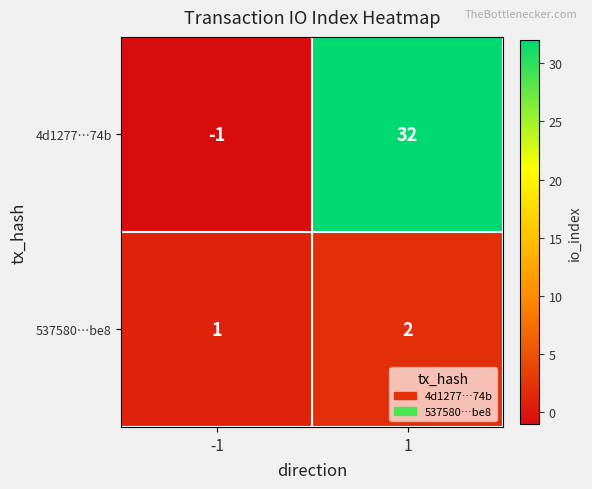

What is the sum of all 537580…be8 values?

3